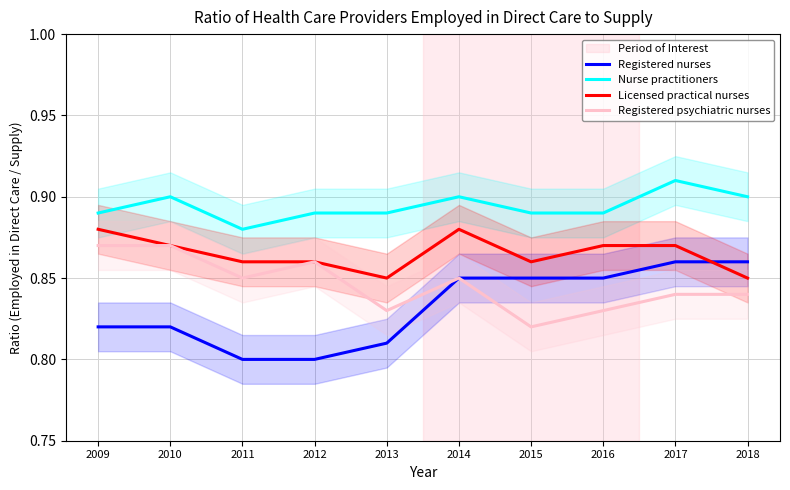

At which category does Licensed practical nurses reach its first local peak?

2014